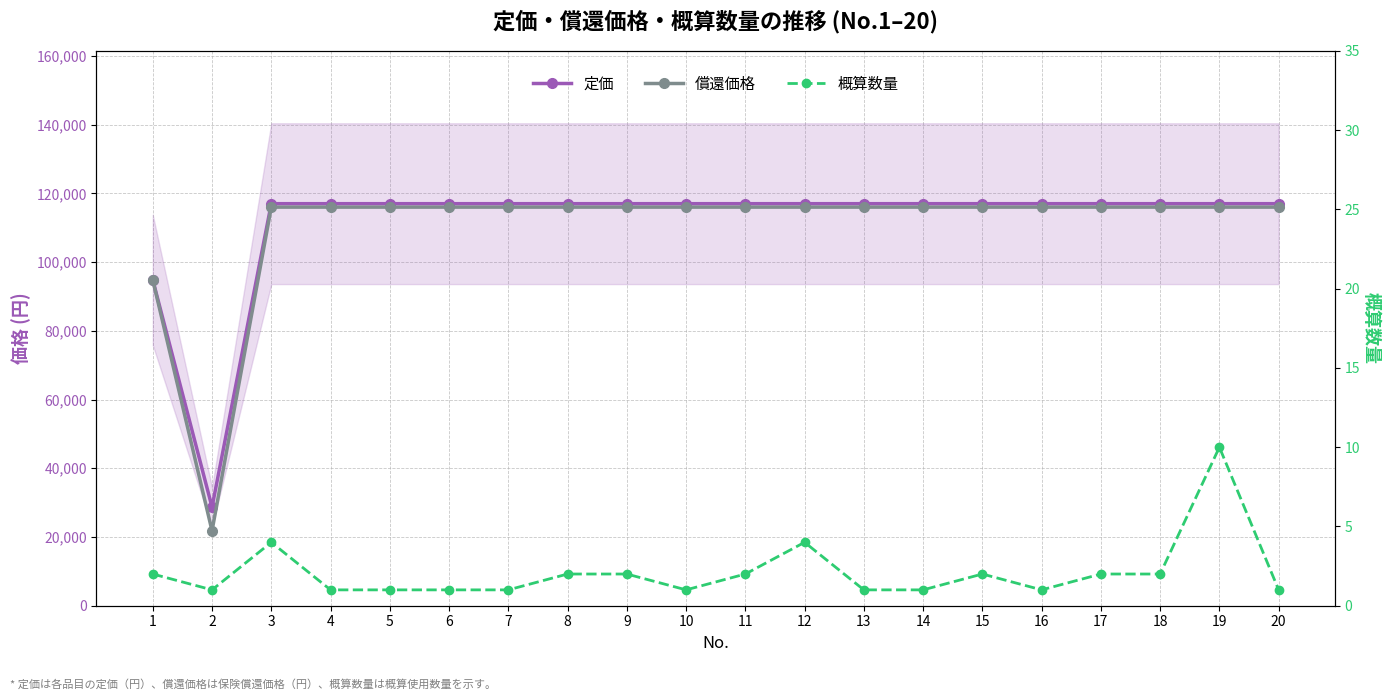

At 18, list the series in order from largest to smallest.

定価, 償還価格, 概算数量